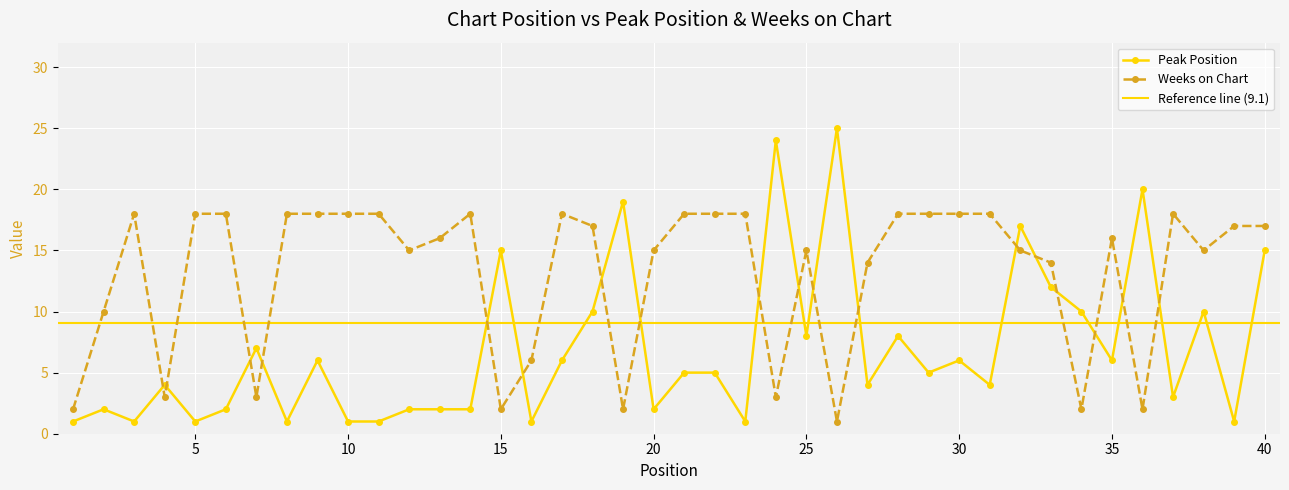

Is it true that Peak Position equals 1 at 10?

True